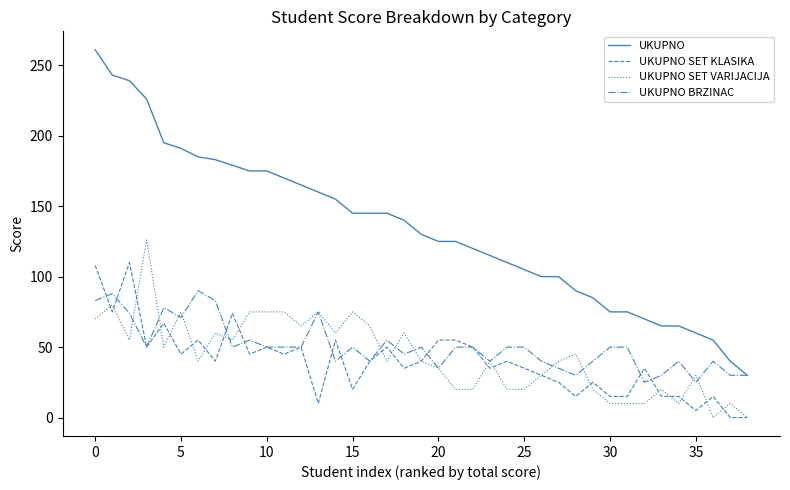

Which series has the largest range (max minus min)?

UKUPNO